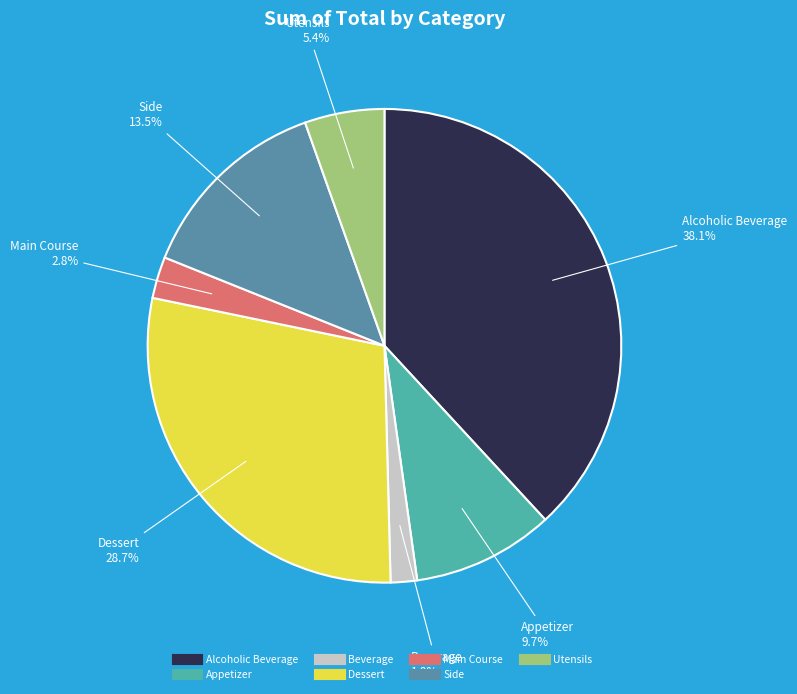

How many slices are in this pie chart?

7